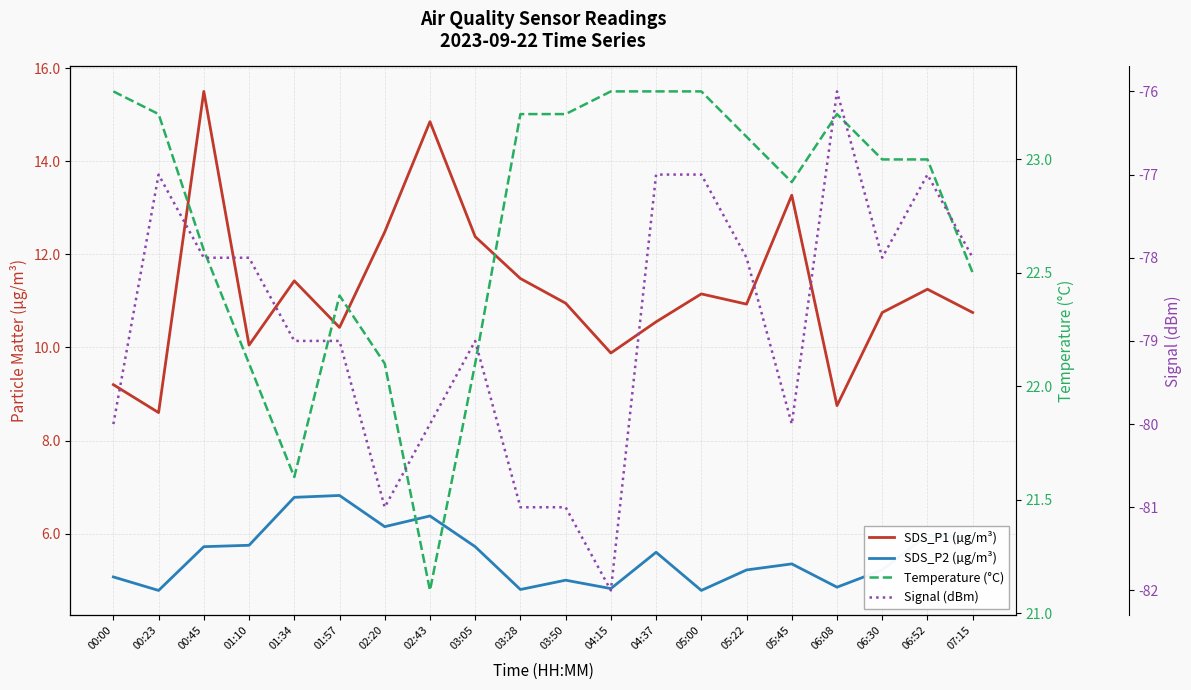

Reading right to left, what are all the values shown in this chart?

SDS_P1 (µg/m³): 10.8	11.2	10.8	8.8	13.3	10.9	11.2	10.6	9.9	10.9	11.5	12.4	14.8	12.5	10.4	11.4	10.1	15.5	8.6	9.2
SDS_P2 (µg/m³): 5.9	6.0	5.2	4.8	5.3	5.2	4.8	5.6	4.8	5.0	4.8	5.7	6.4	6.2	6.8	6.8	5.8	5.7	4.8	5.1
Temperature (°C): 22.5	23.0	23.0	23.2	22.9	23.1	23.3	23.3	23.3	23.2	23.2	22.1	21.1	22.1	22.4	21.6	22.1	22.6	23.2	23.3
Signal (dBm): -78.0	-77.0	-78.0	-76.0	-80.0	-78.0	-77.0	-77.0	-82.0	-81.0	-81.0	-79.0	-80.0	-81.0	-79.0	-79.0	-78.0	-78.0	-77.0	-80.0